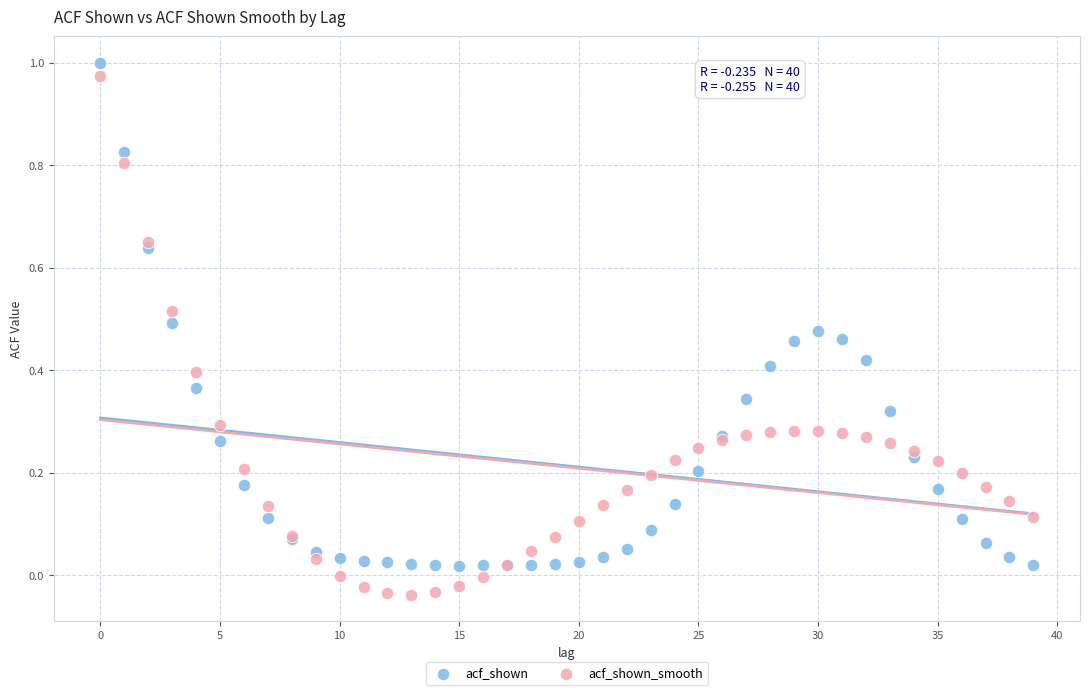

Which series contains the lowest Y value?

acf_shown_smooth